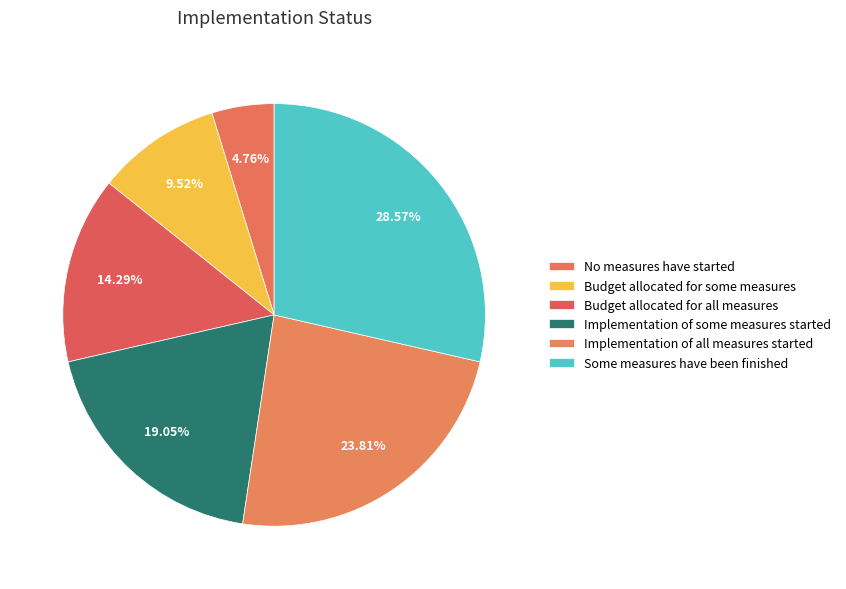

What is the change in value from Implementation of some measures started to Implementation of all measures started?

+1